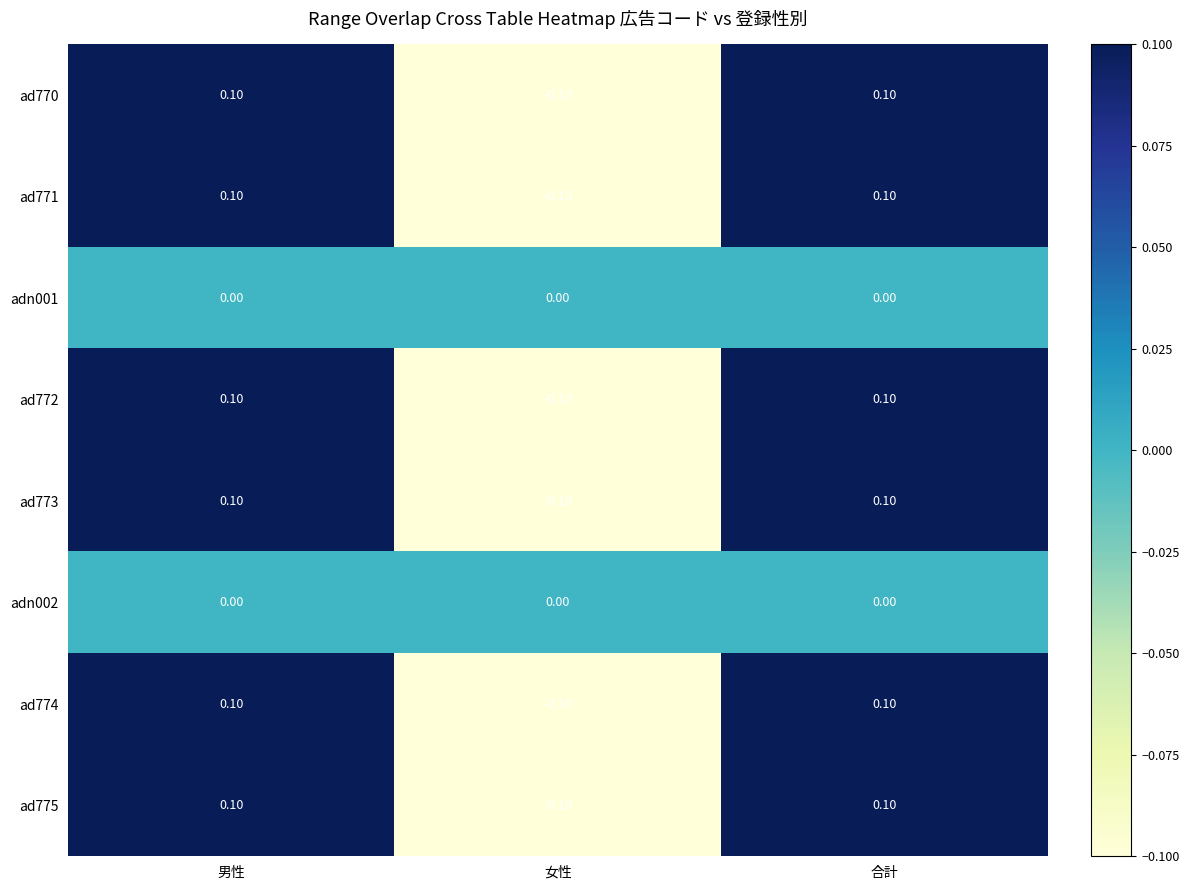

What is the total value across all series at 男性?

0.6